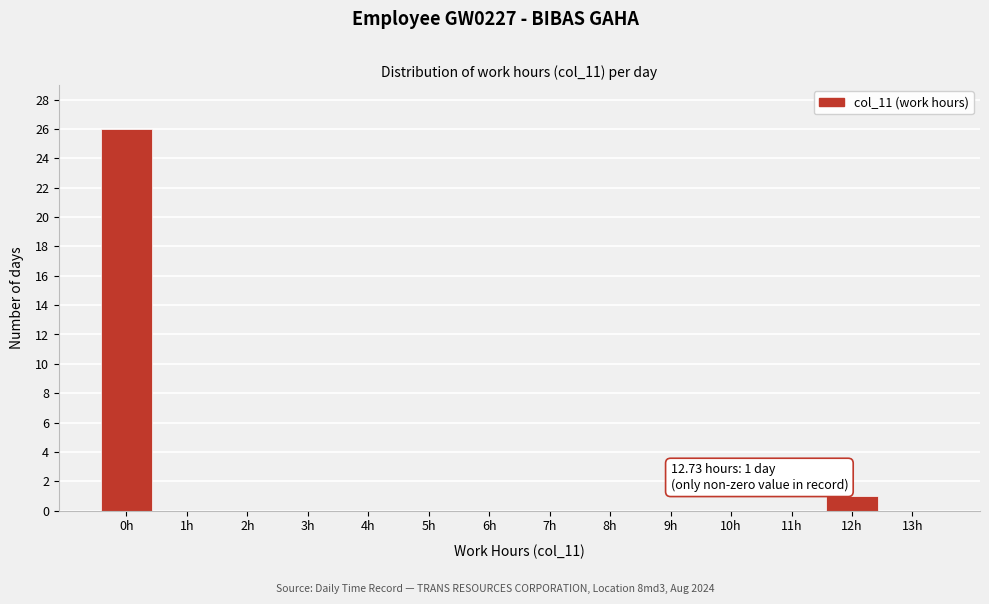

Reading left to right, extract all data points from this chart.

0h=26	1h=0	2h=0	3h=0	4h=0	5h=0	6h=0	7h=0	8h=0	9h=0	10h=0	11h=0	12h=1	13h=0